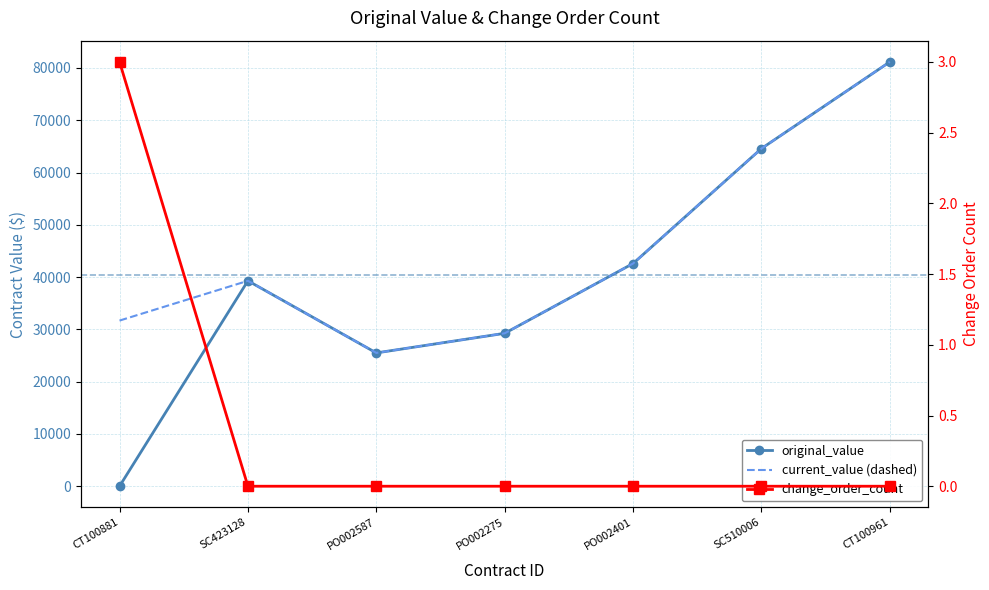

Between PO002275 and CT100961, which series saw the biggest shift?

original_value